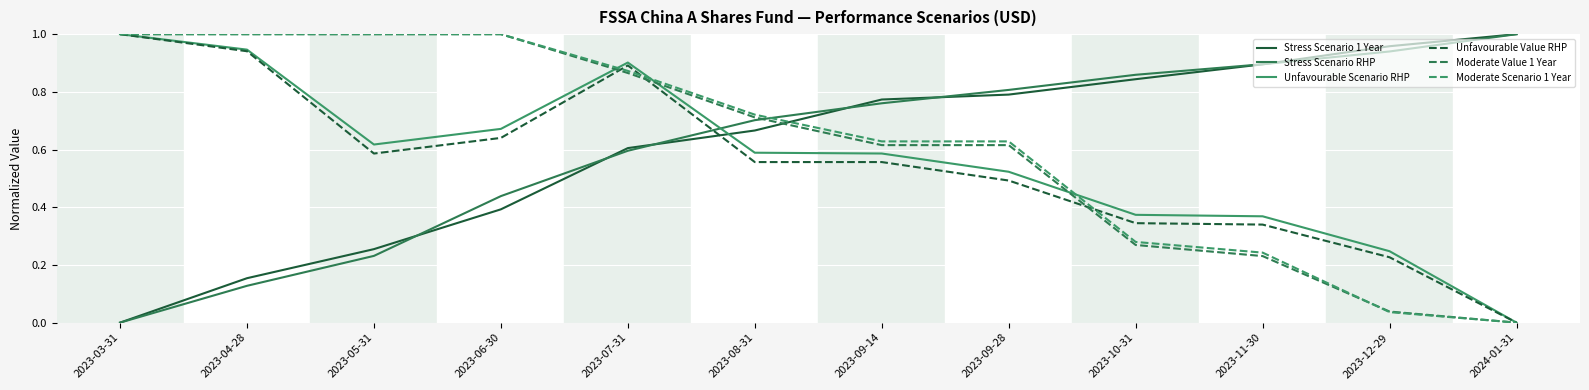

What are all the series names shown in the legend?

Stress Scenario 1 Year, Stress Scenario RHP, Unfavourable Scenario RHP, Unfavourable Value RHP, Moderate Value 1 Year, Moderate Scenario 1 Year